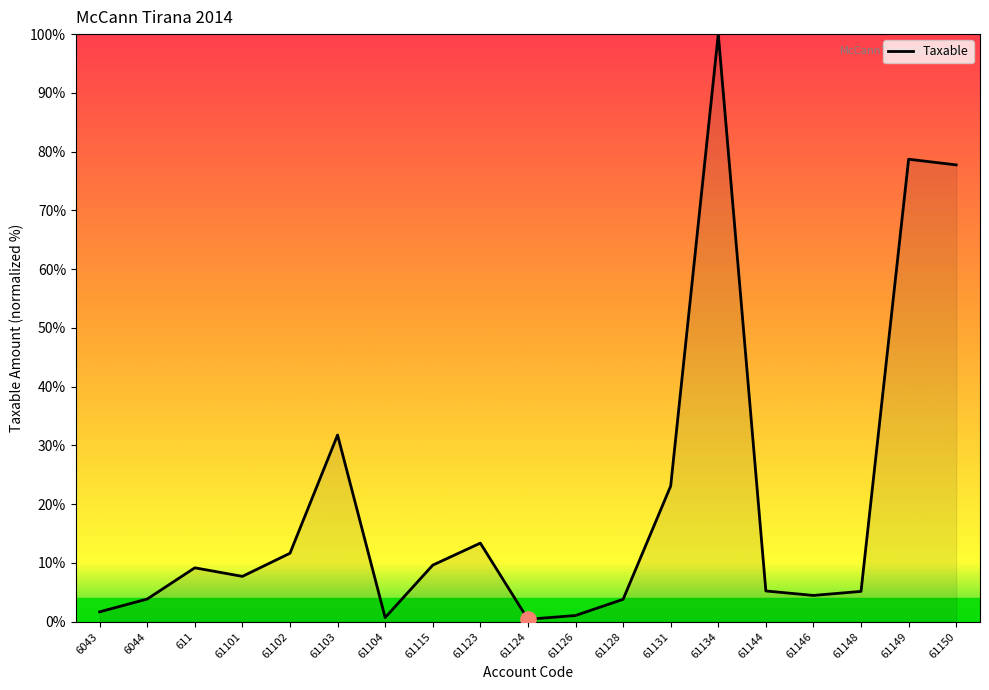

Between 61149 and 61128, which is larger?

61149